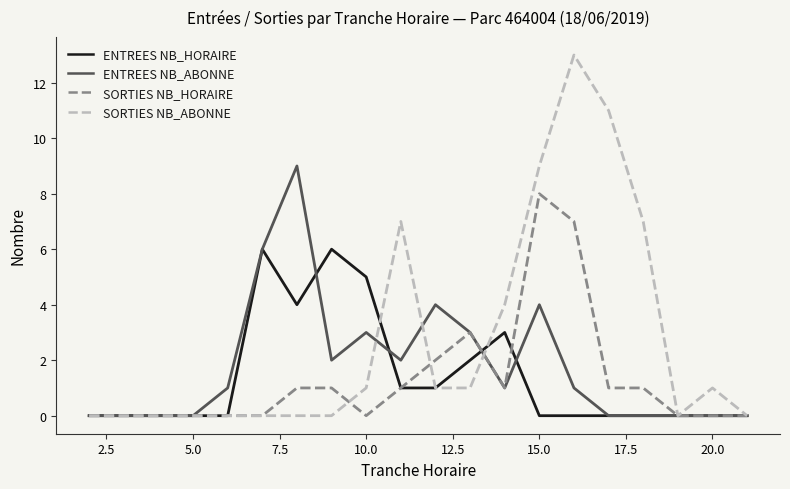

Which series has the largest total across all categories?

SORTIES NB_ABONNE